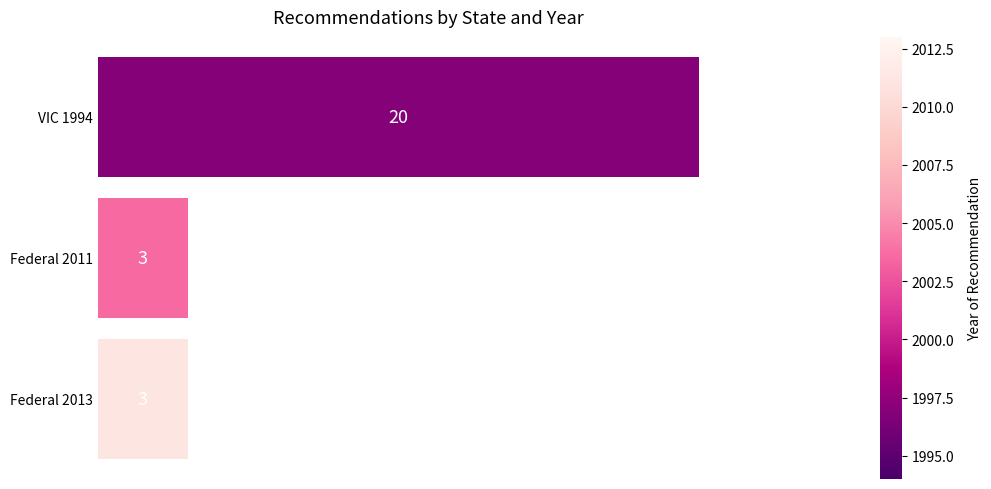

Are the bars grouped side by side (vs. stacked)?

No